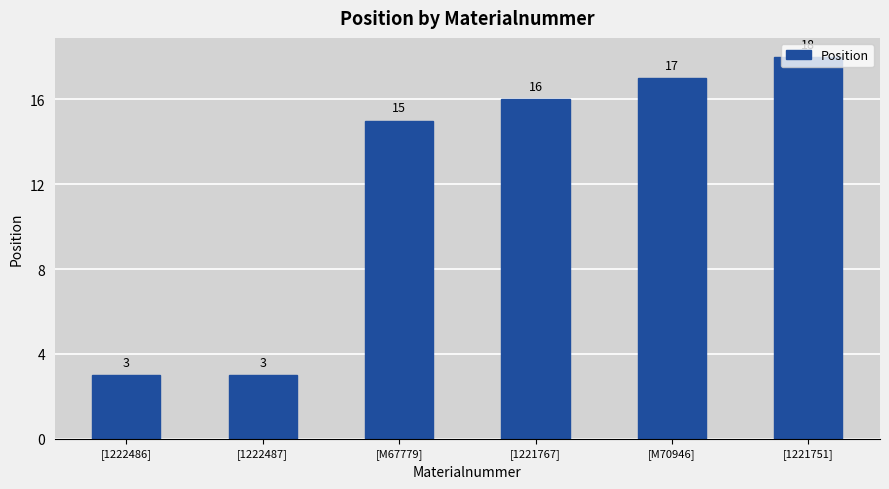

What is the sum of the values at [M70946] and [1222487]?

20